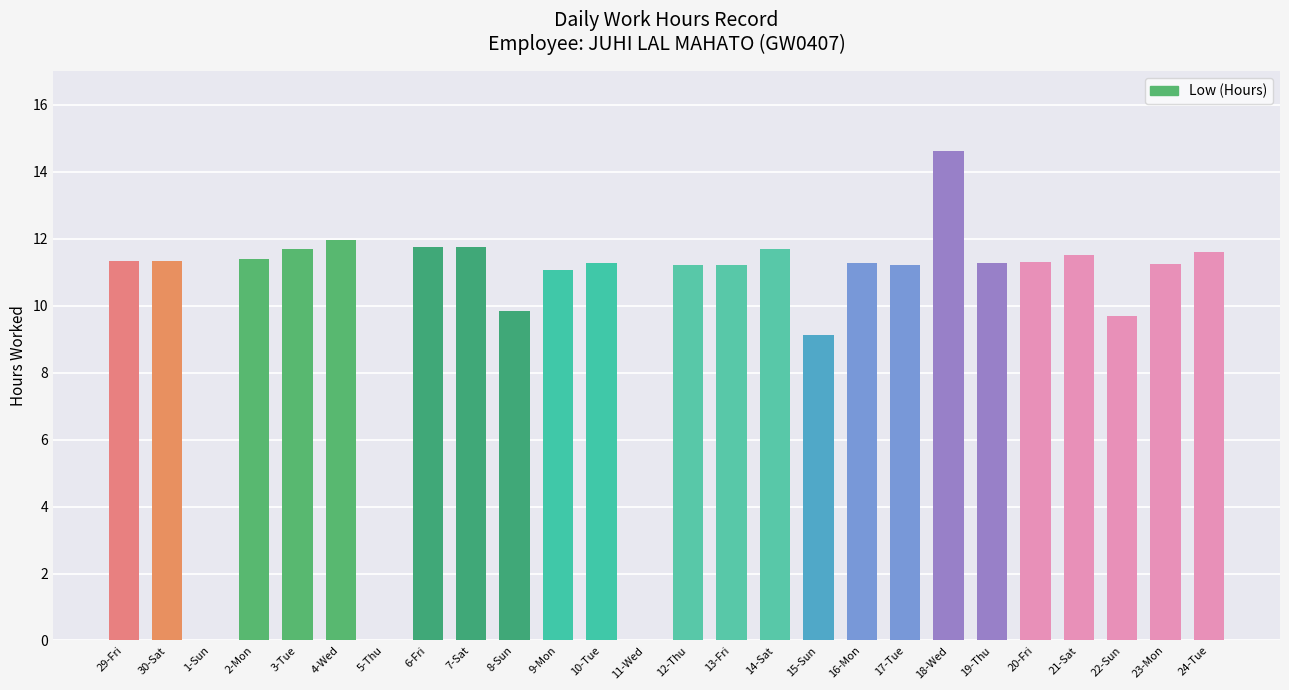

How many data points does each series have?

26